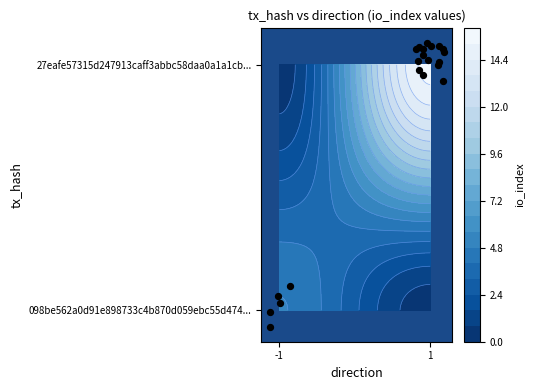

How many values are below 1?

9